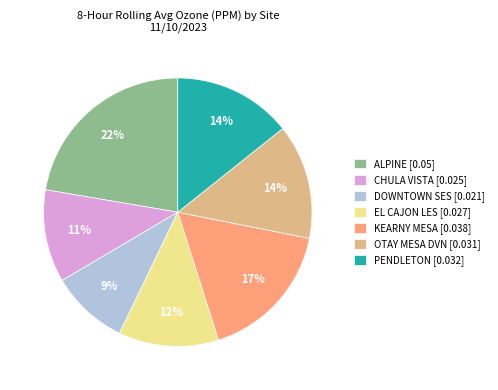

Is it true that ALPINE is 22% of the pie?

True